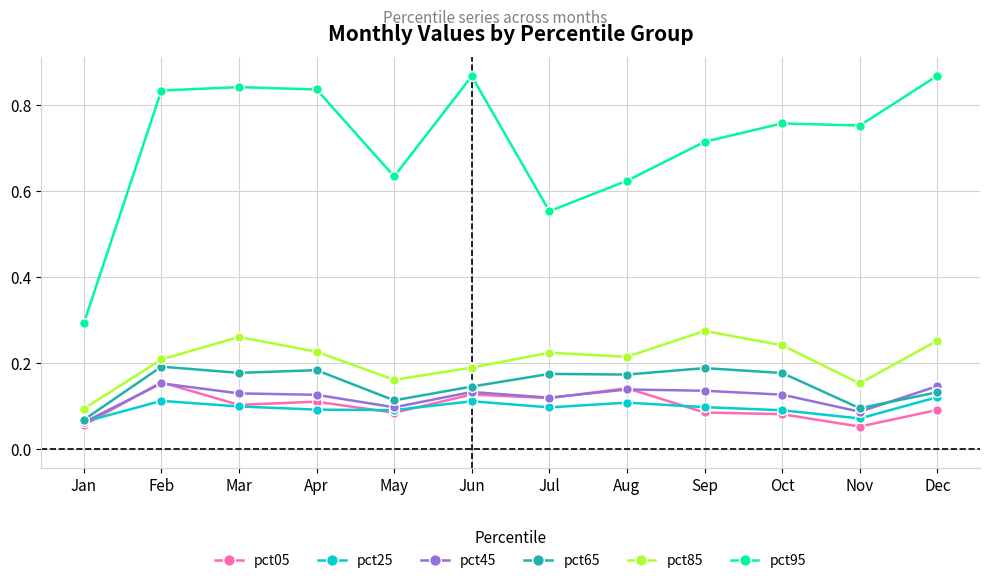

True or false: pct95 and pct85 intersect in this chart.

False